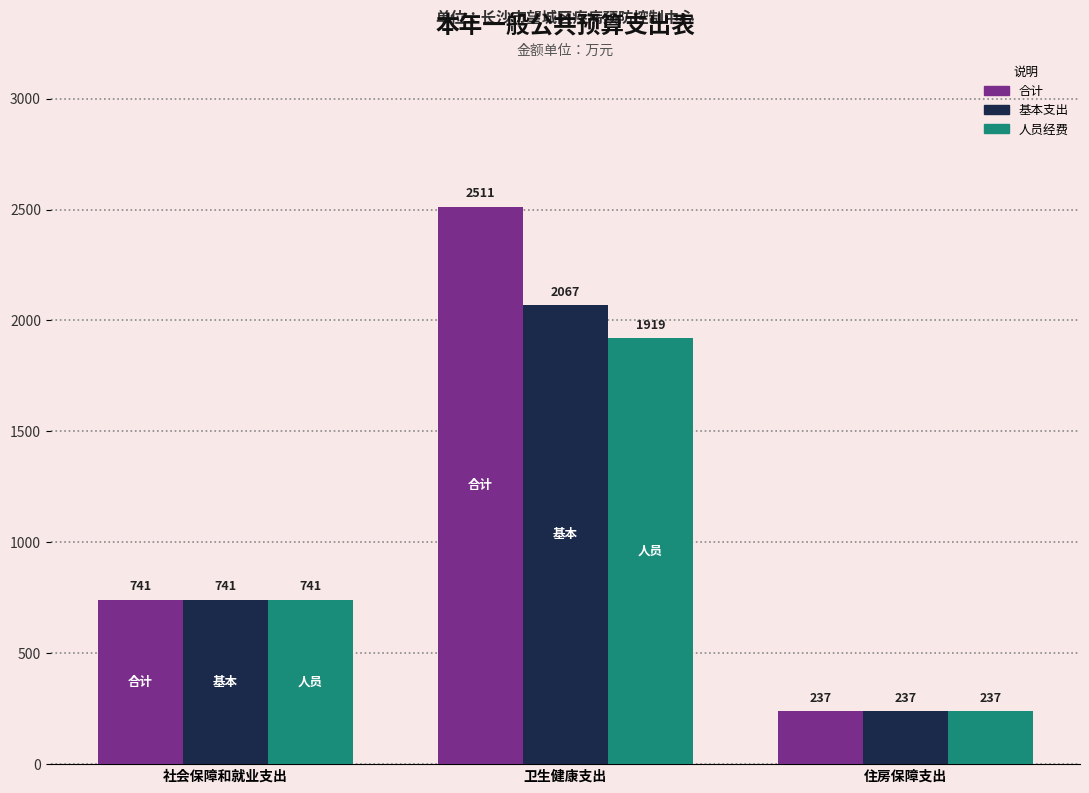

How many data points in 人员经费 are less than 741?

1